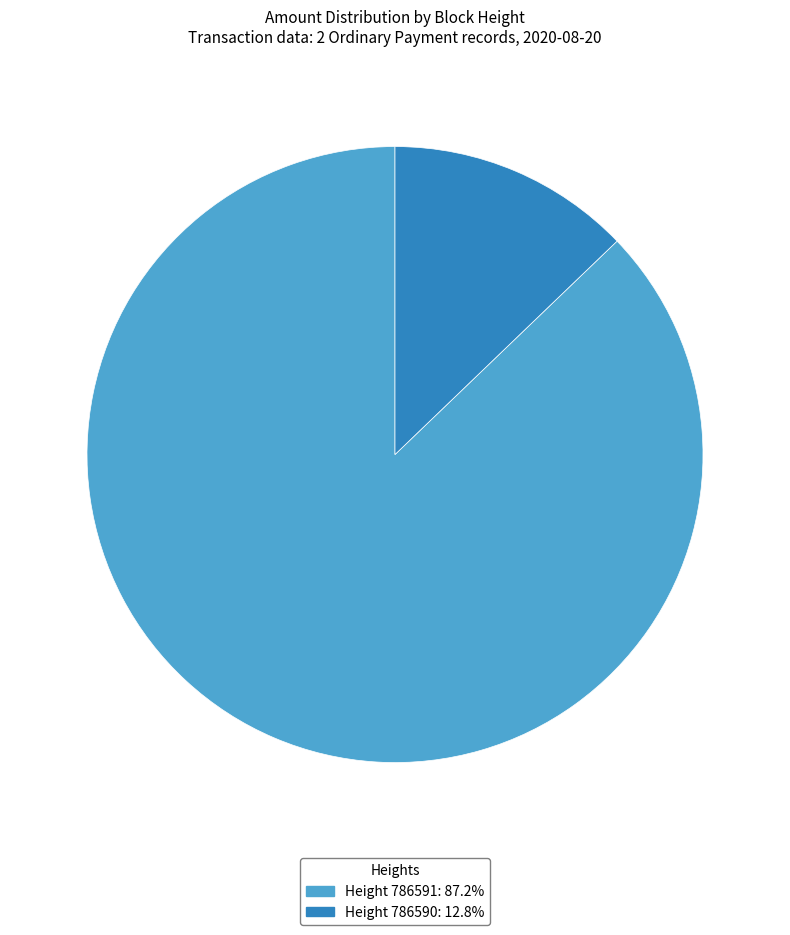

How many segments does this pie chart have?

2